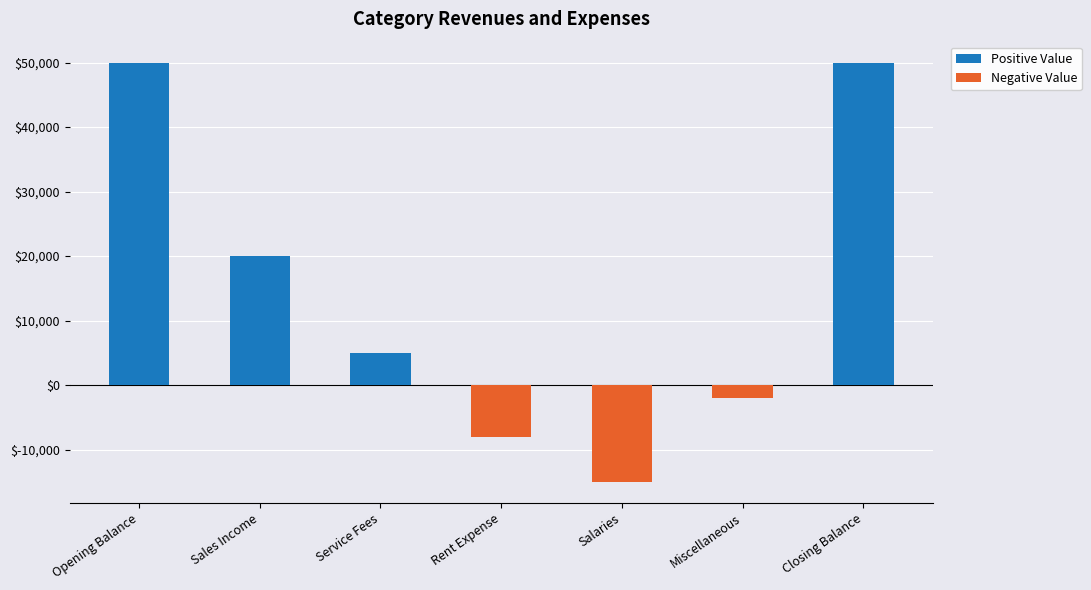

What is the label of the 5th bar from the right?

Service Fees